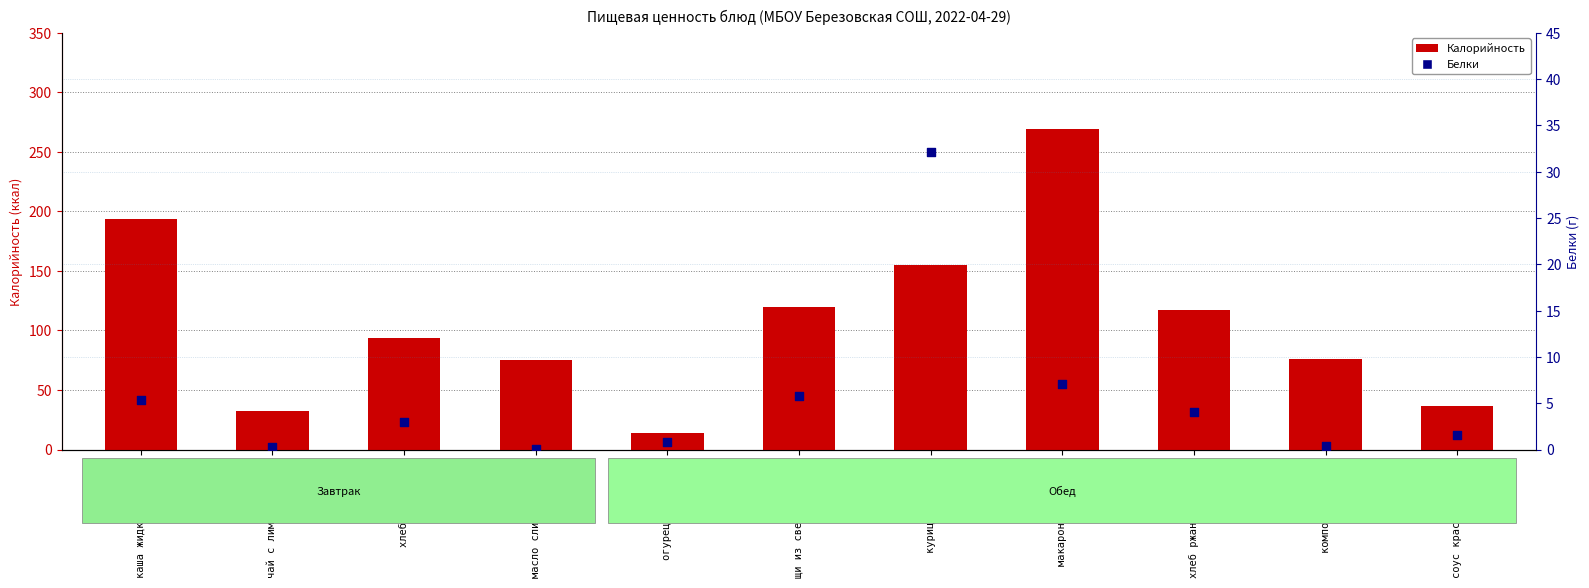

What is the total value across all series at хлеб ржано пшеничн…?

121.4